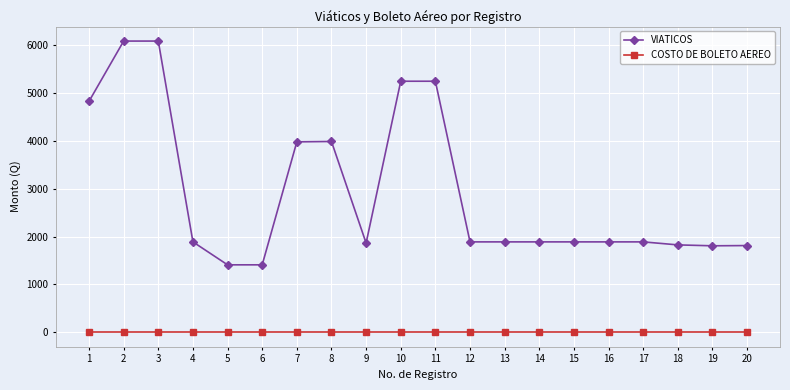

Rank the series by their maximum value, from highest to lowest.

VIATICOS, COSTO DE BOLETO AEREO